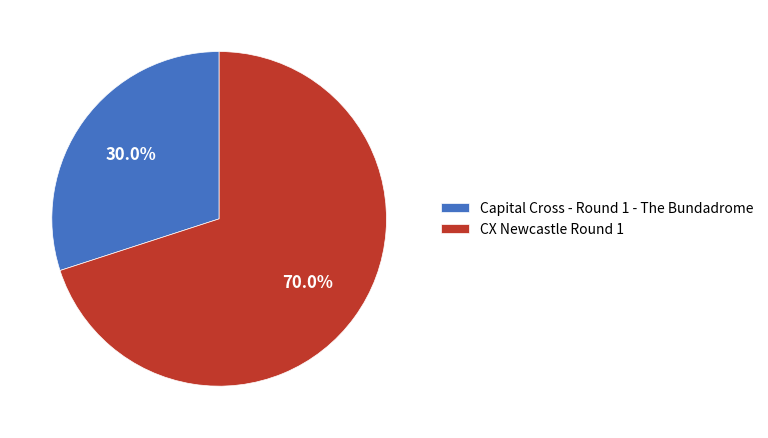

Rank the categories by value from highest to lowest.

CX Newcastle Round 1, Capital Cross - Round 1 - The Bundadrome